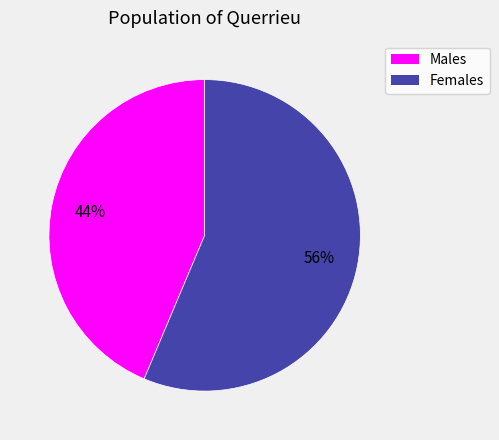

To the nearest percent, what is the average slice percentage?

50%